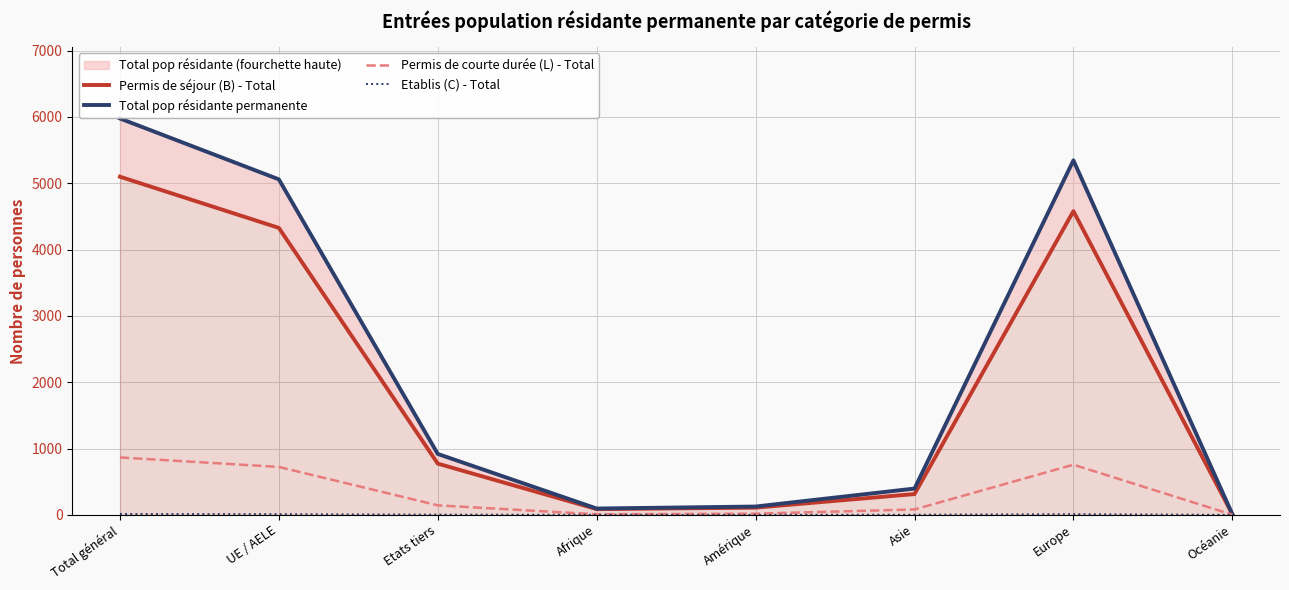

What is the difference between the maximum and minimum values in the Permis de séjour (B) - Total series?

5089